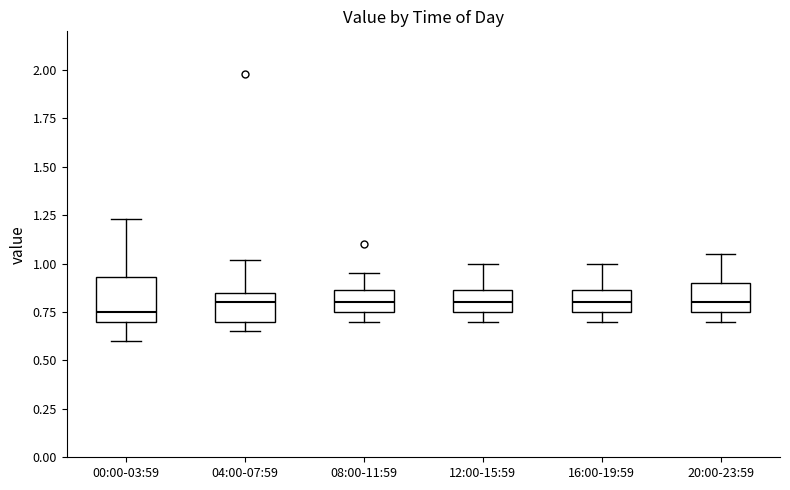

Reading left to right, transcribe this box plot: for each box, give where its median line is, the range the box spans, and where its two whiskers end, as read against the y-axis. The values are not printed on the chart, so give them approximately, as read against the axis.

00:00-03:59: median 0.75, box 0.70 to 0.95, whiskers 0.60 to 1.25
04:00-07:59: median 0.80, box 0.70 to 0.85, whiskers 0.65 to 1.00
08:00-11:59: median 0.80, box 0.75 to 0.85, whiskers 0.70 to 0.95
12:00-15:59: median 0.80, box 0.75 to 0.85, whiskers 0.70 to 1.00
16:00-19:59: median 0.80, box 0.75 to 0.85, whiskers 0.70 to 1.00
20:00-23:59: median 0.80, box 0.75 to 0.90, whiskers 0.70 to 1.05